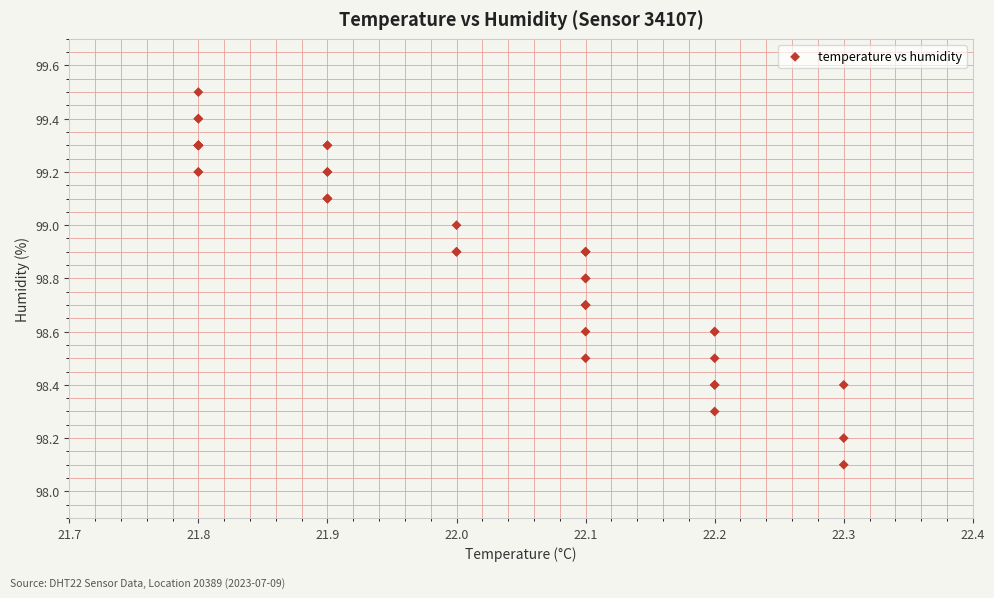

What Y value in the scatter plot is closest to 98?

98.1